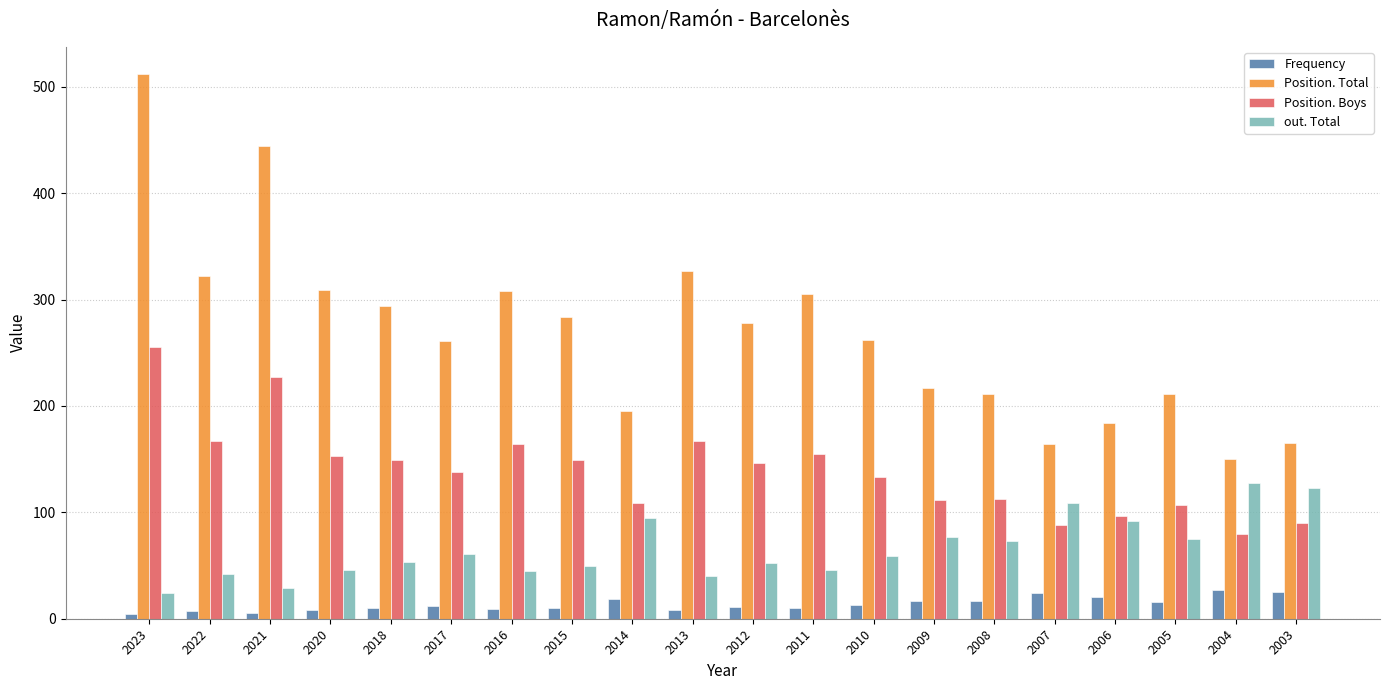

At which category is the sum across all series the highest?

2023